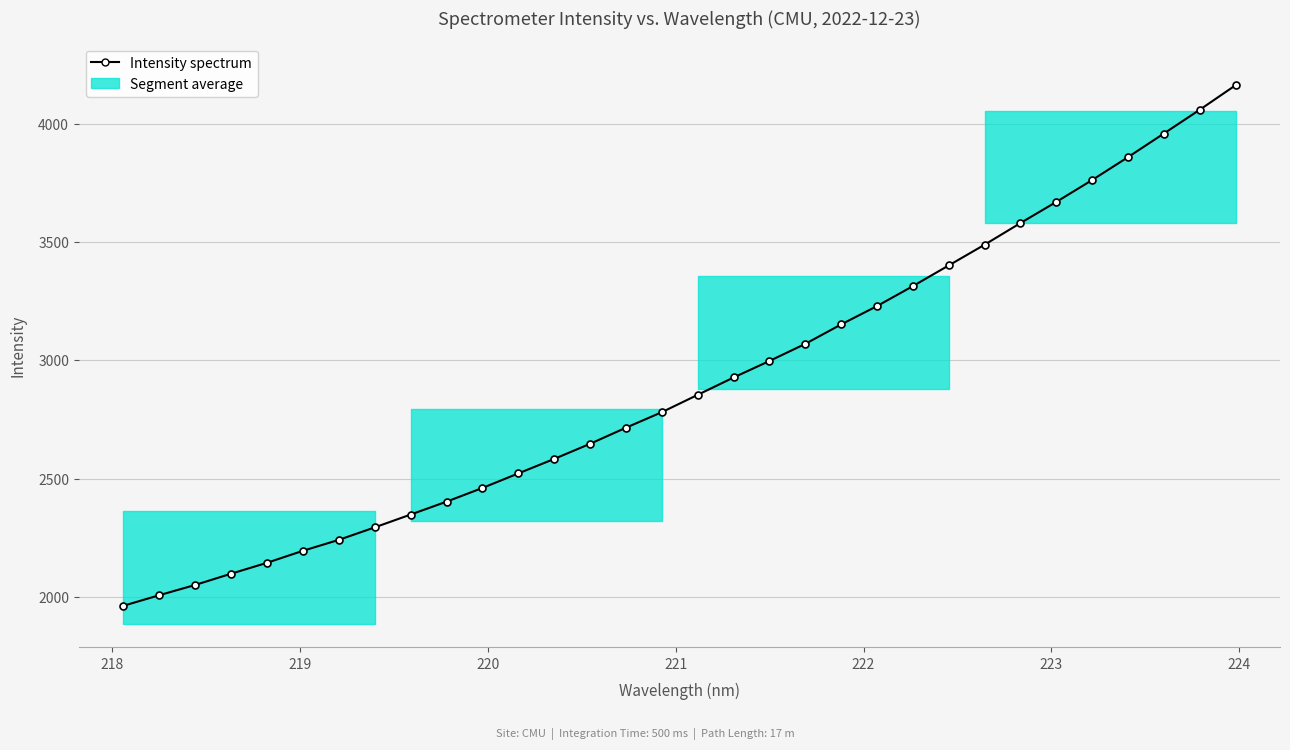

What is the average value?

2904.6